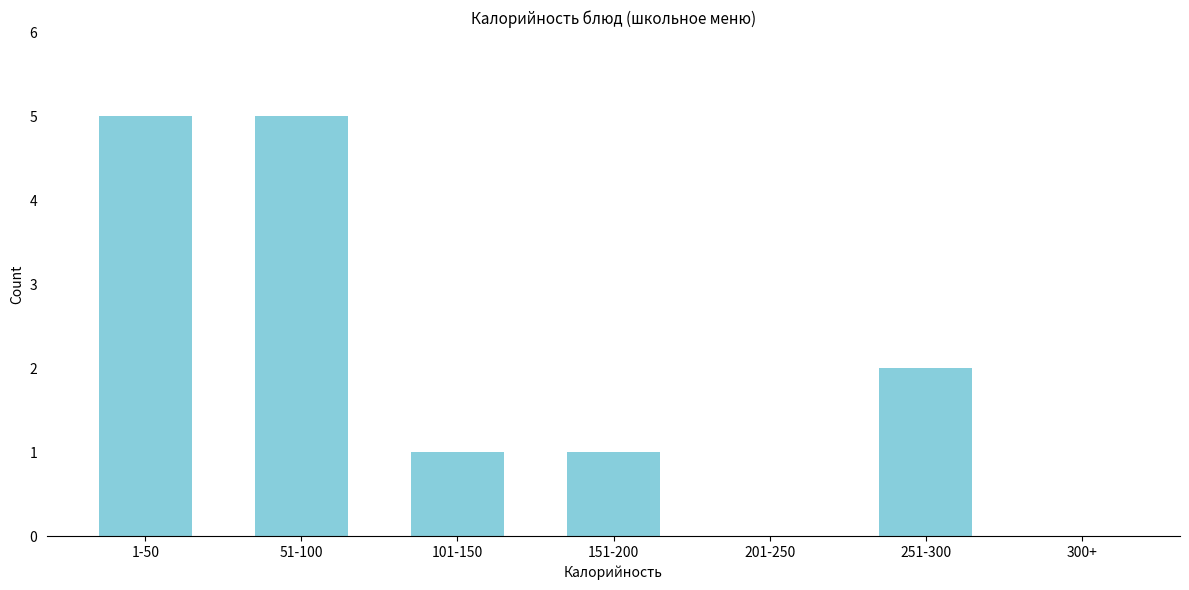

Reading left to right, list all the values displayed in this chart.

1-50=5	51-100=5	101-150=1	151-200=1	201-250=0	251-300=2	300+=0